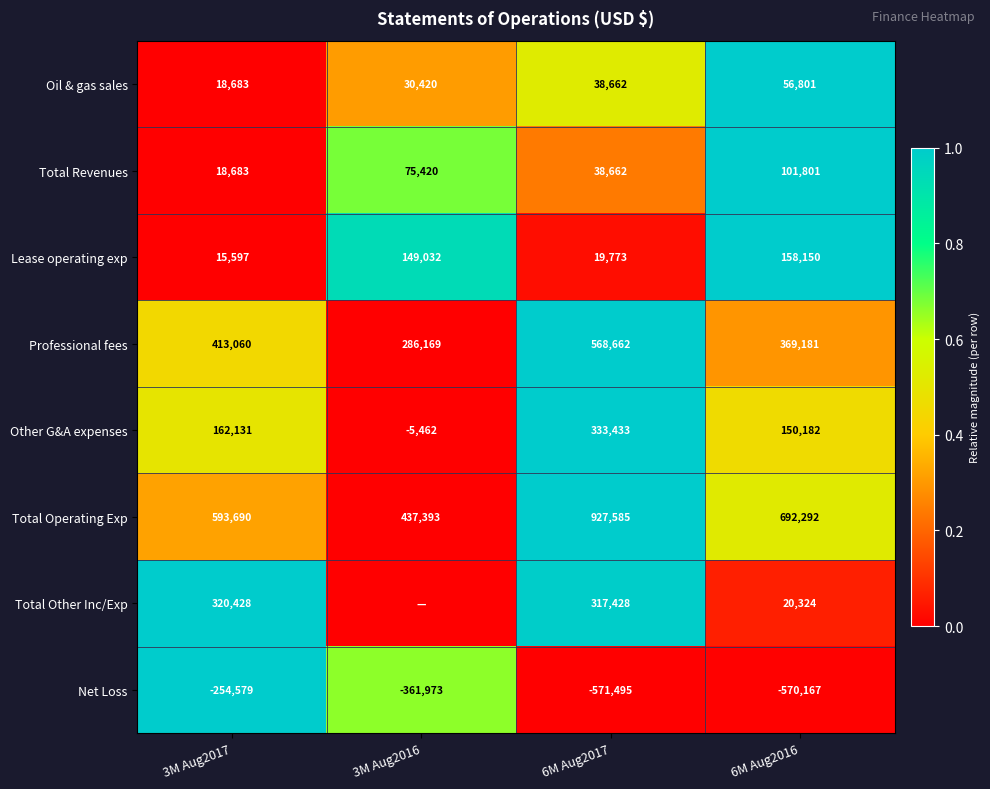

What is the difference between the maximum and second lowest values in the Net Loss series?

315588